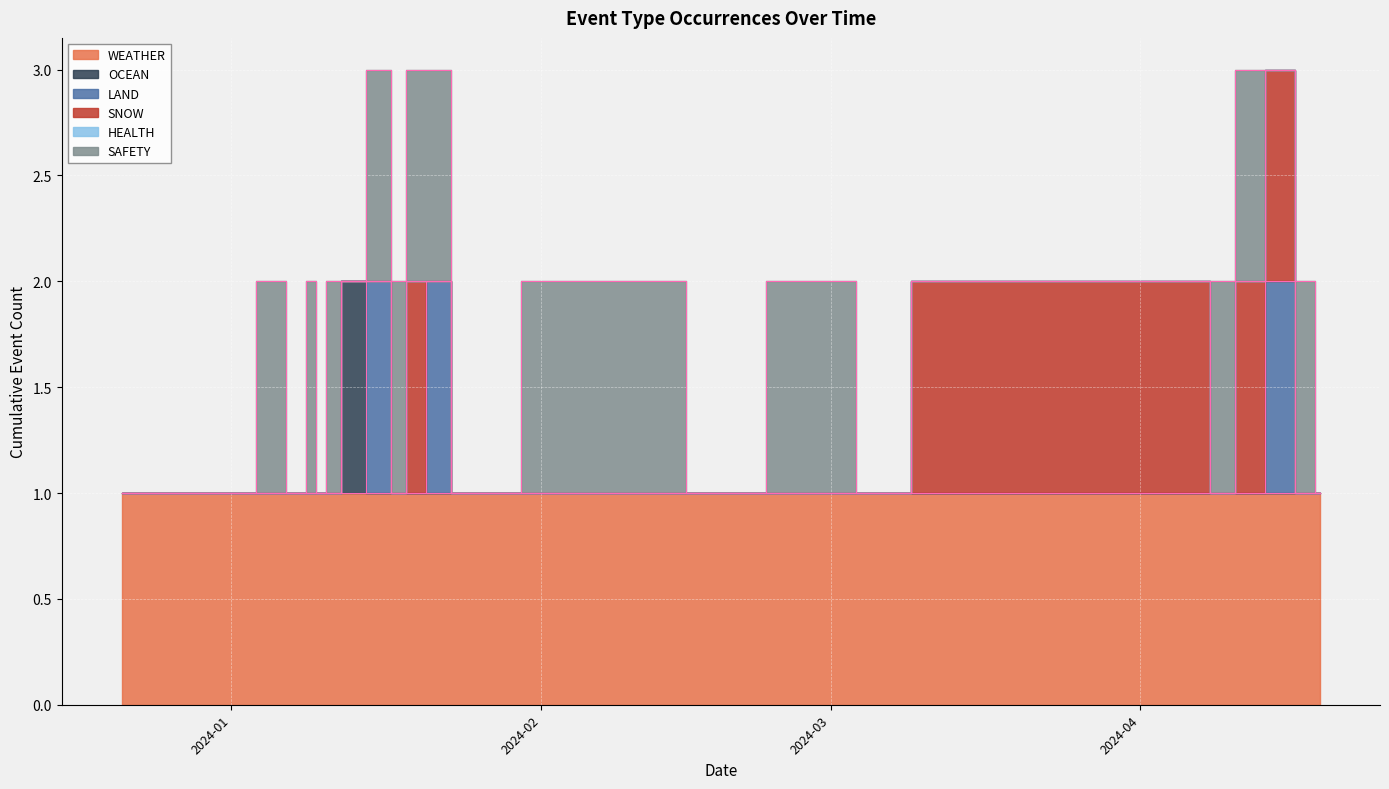

Which category has the highest value in the LAND series?

2024-01-16